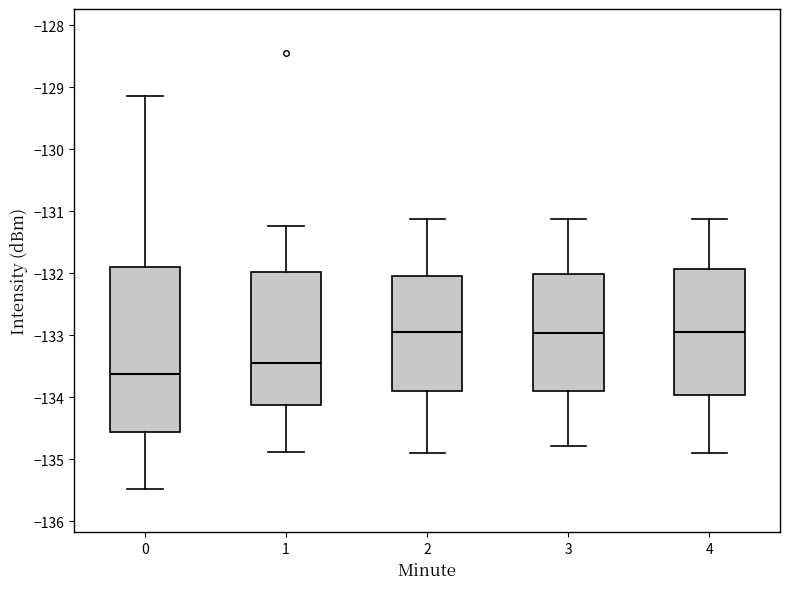

Which box's median line is the lowest?

0